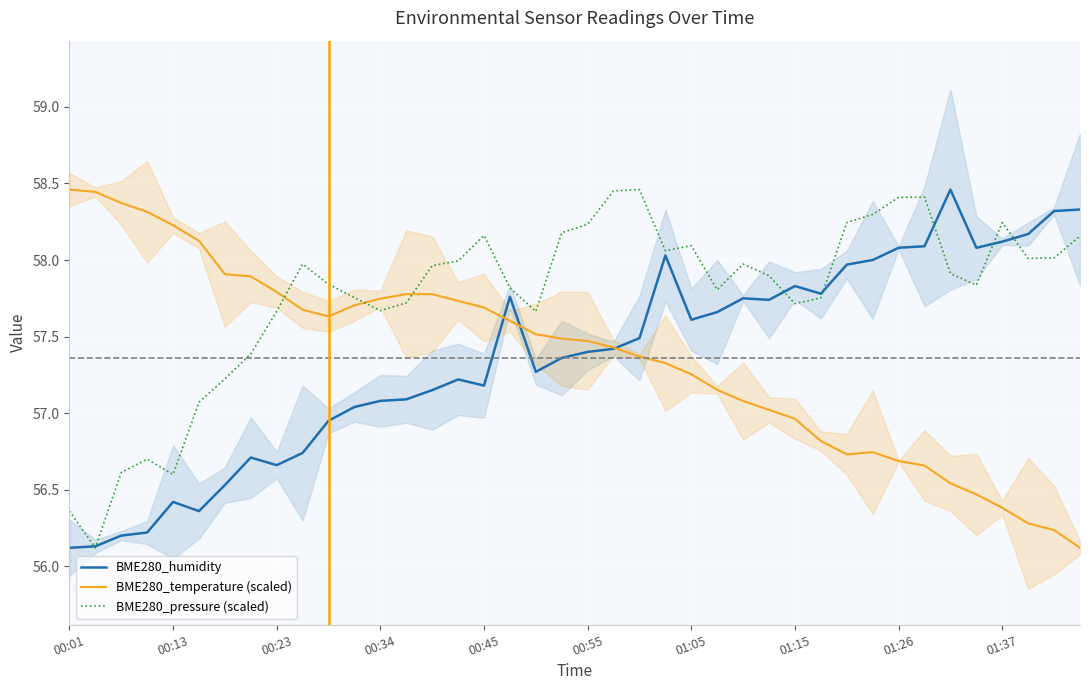

What is the value of the BME280_humidity point at the 3rd from the left?

56.2